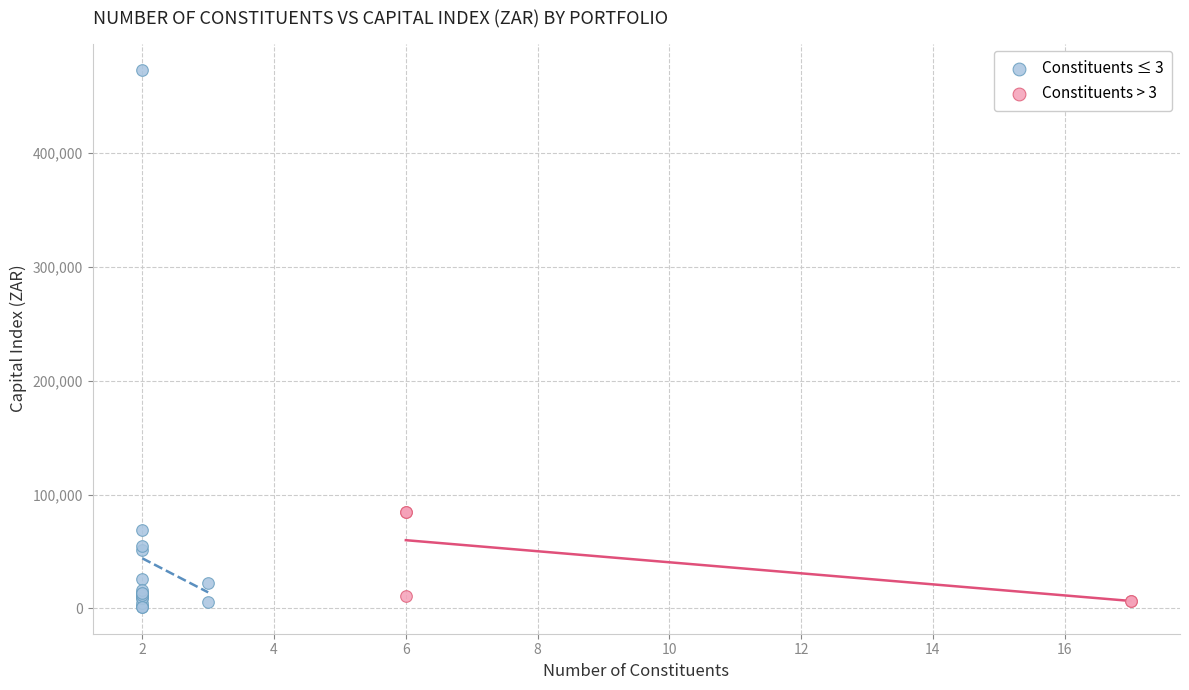

Which series has the widest spread of Y values?

Constituents ≤ 3